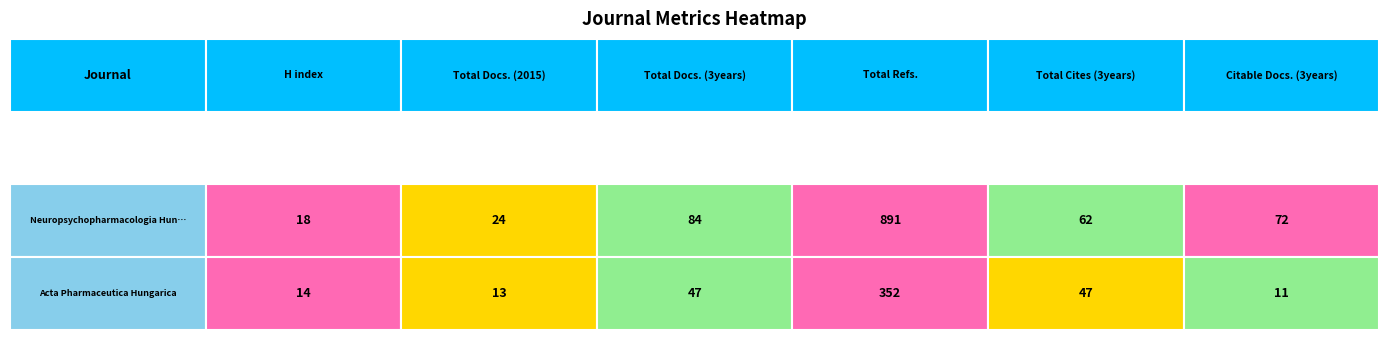

Reading right to left, list all the values displayed in this chart.

H index: 14	18
Total Docs. (2015): 13	24
Total Docs. (3years): 47	84
Total Refs.: 352	891
Total Cites (3years): 47	62
Citable Docs. (3years): 11	72